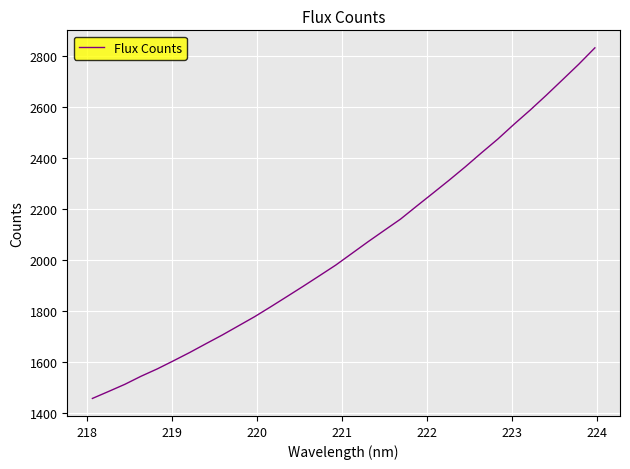

What is the smallest value displayed?

1457.7